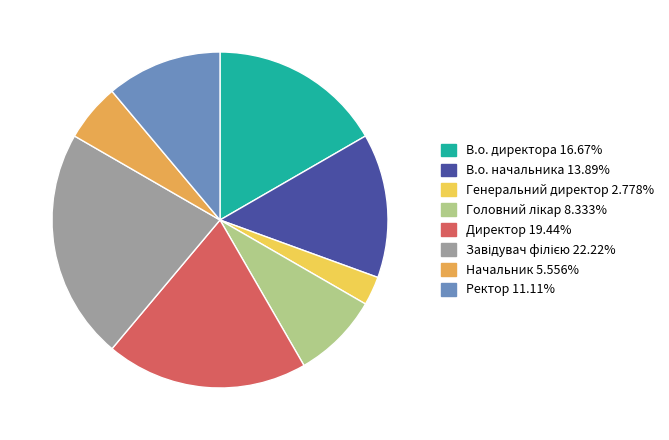

How many segments does this pie chart have?

8